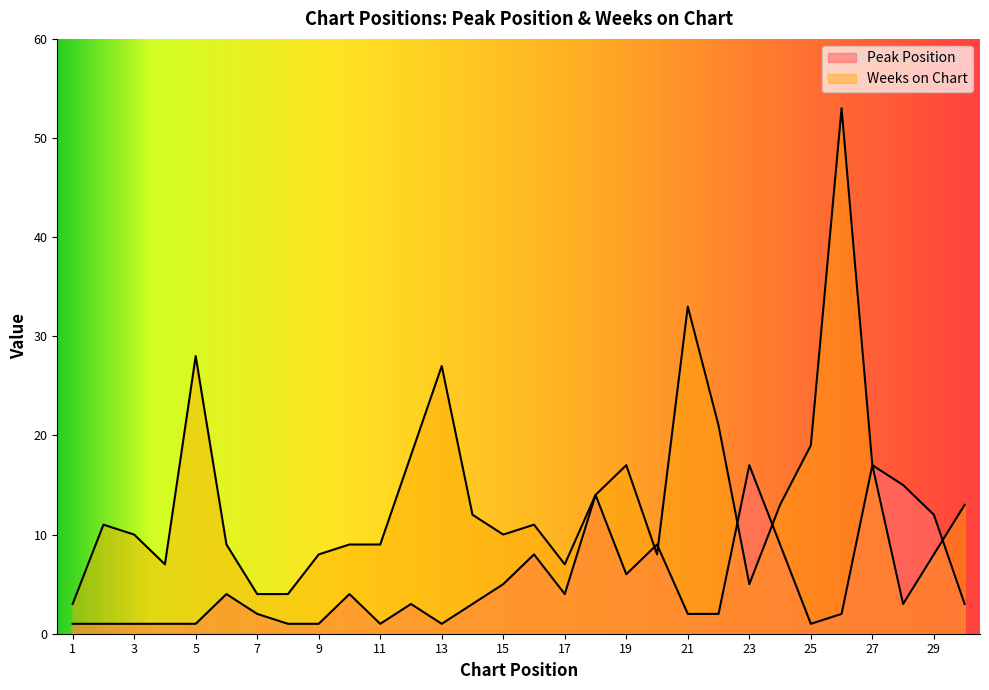

What is the difference between the second highest and second lowest values in the Peak Position series?

16